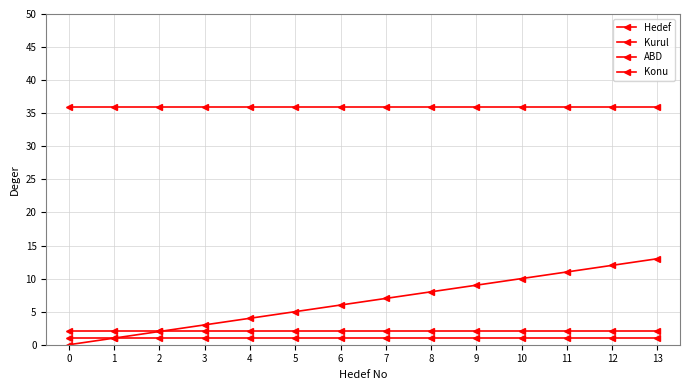

Between 11 and 1, which is larger?

11